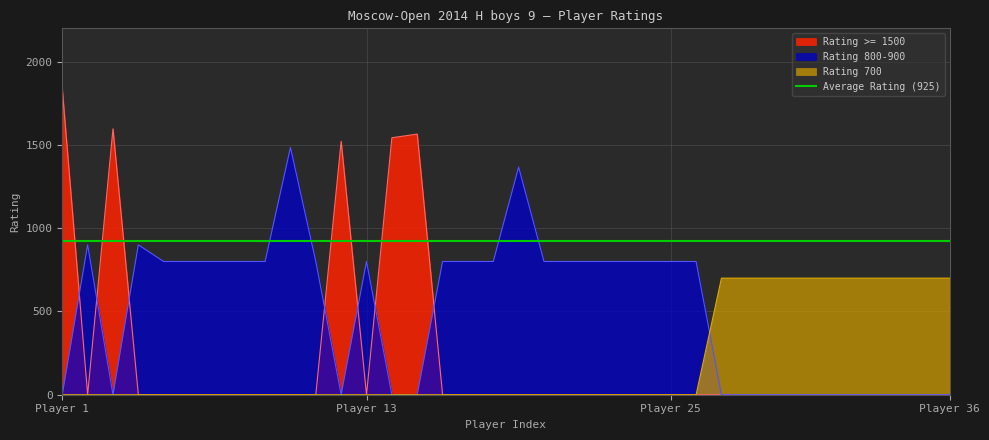

What is the value of the Rating >= 1500 point at the 1st from the left?

1836